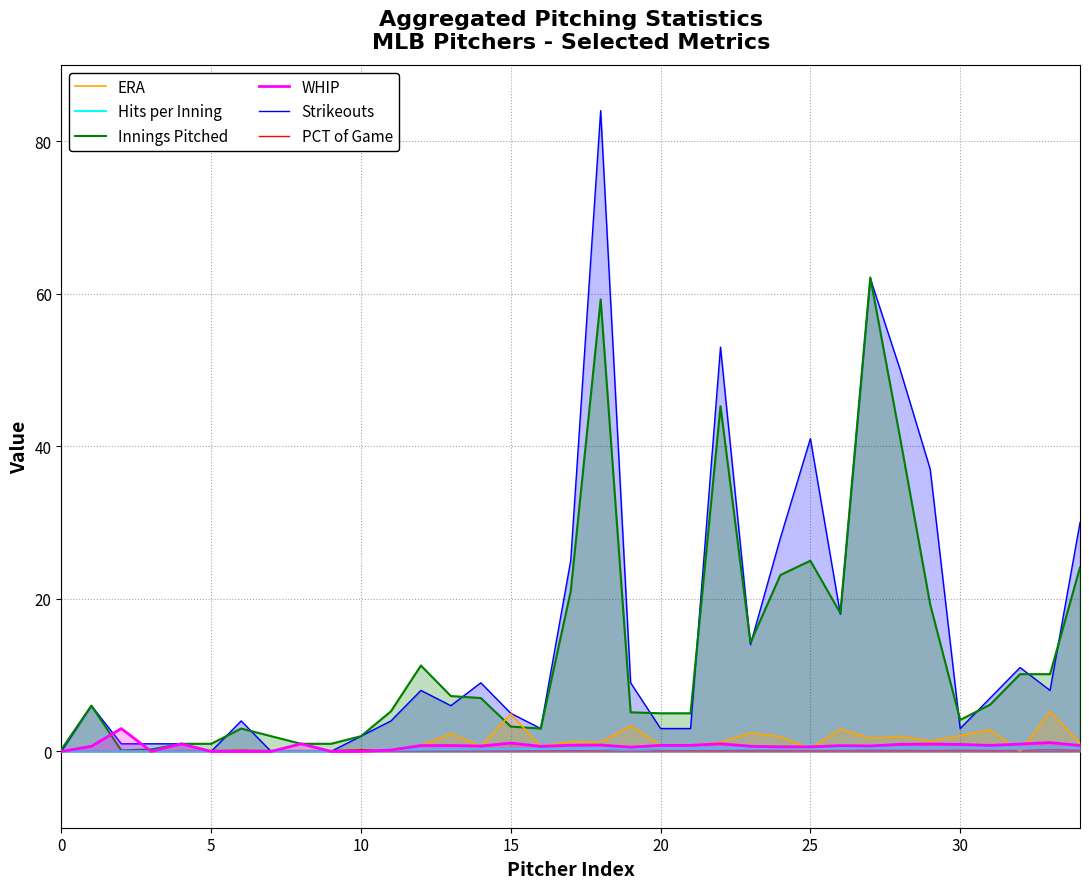

Which series has the widest spread of values?

Strikeouts